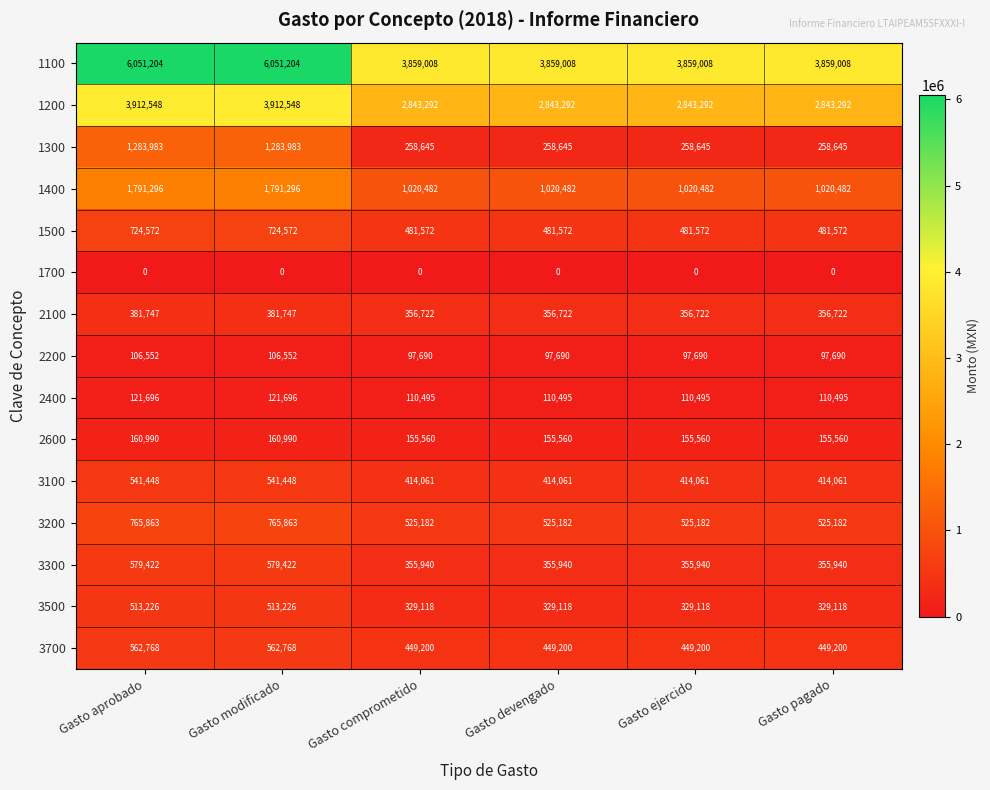

Which series has the largest range (max minus min)?

1100